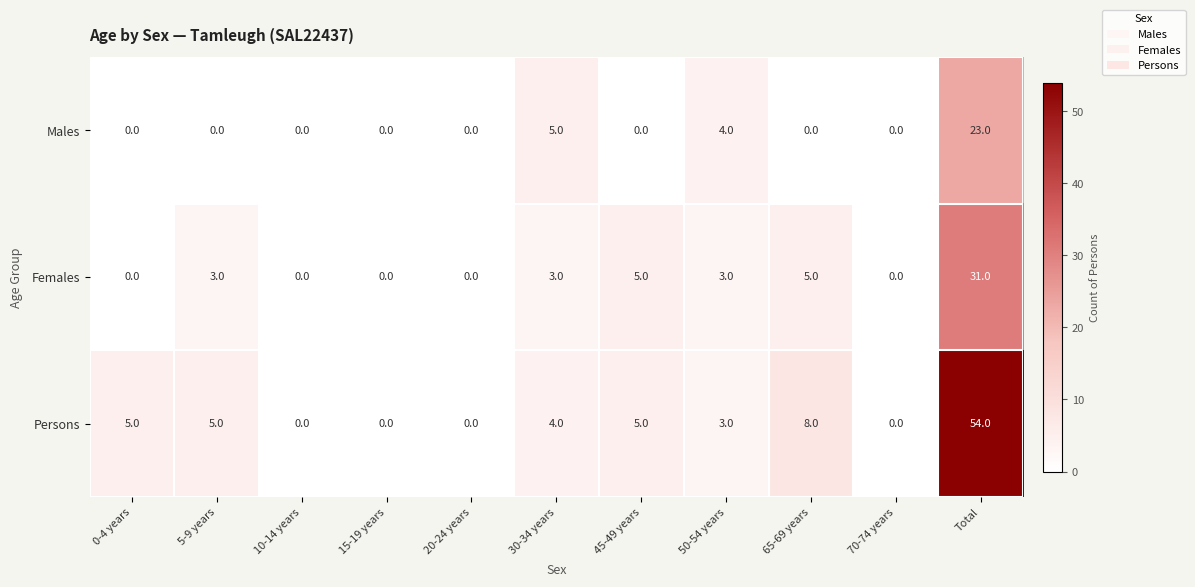

What is the difference between the maximum and minimum values in the Males series?

23